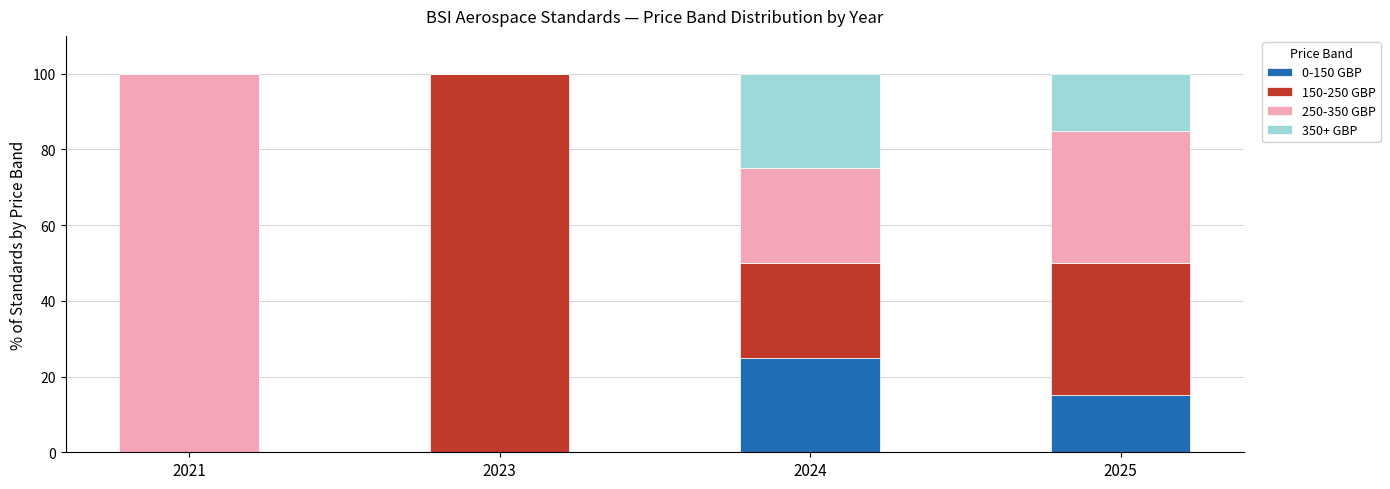

What is the total value across all series at 2024?

100